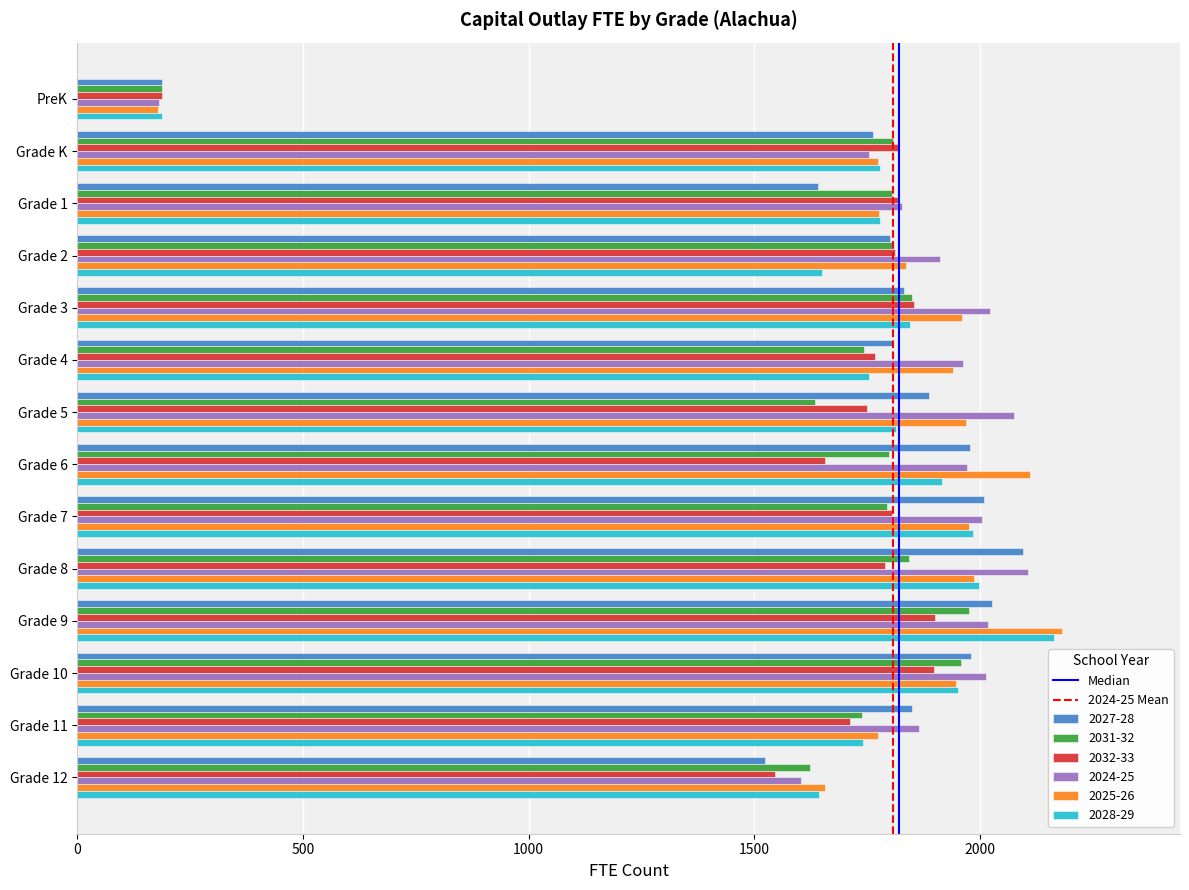

At which category is the sum across all series the highest?

Grade 9